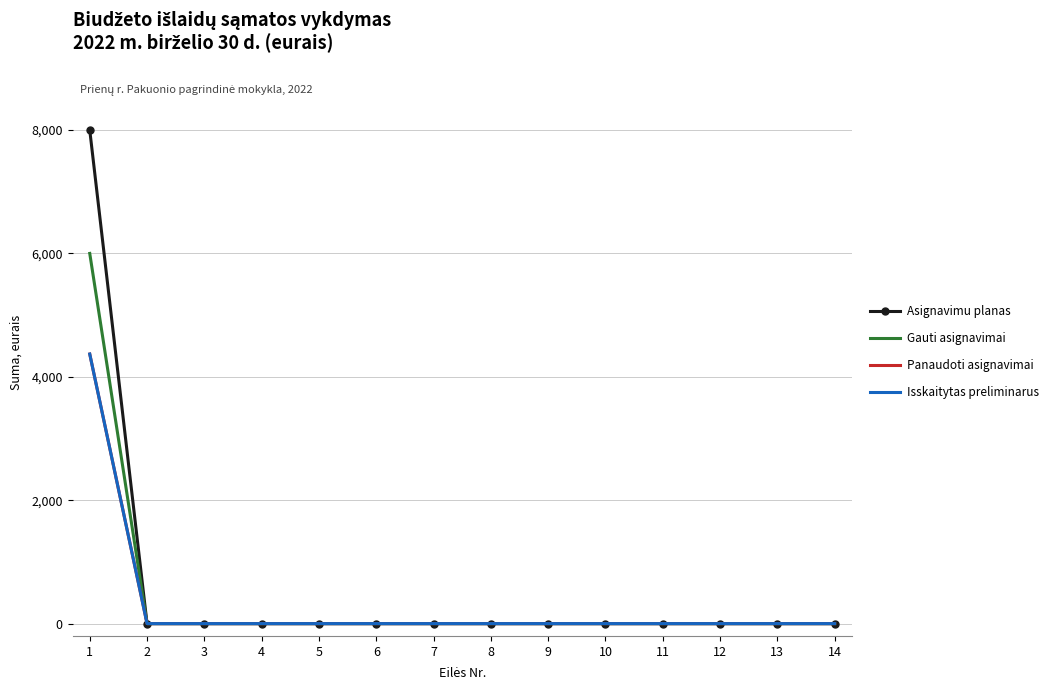

True or false: Panaudoti asignavimai and Asignavimu planas intersect in this chart.

False